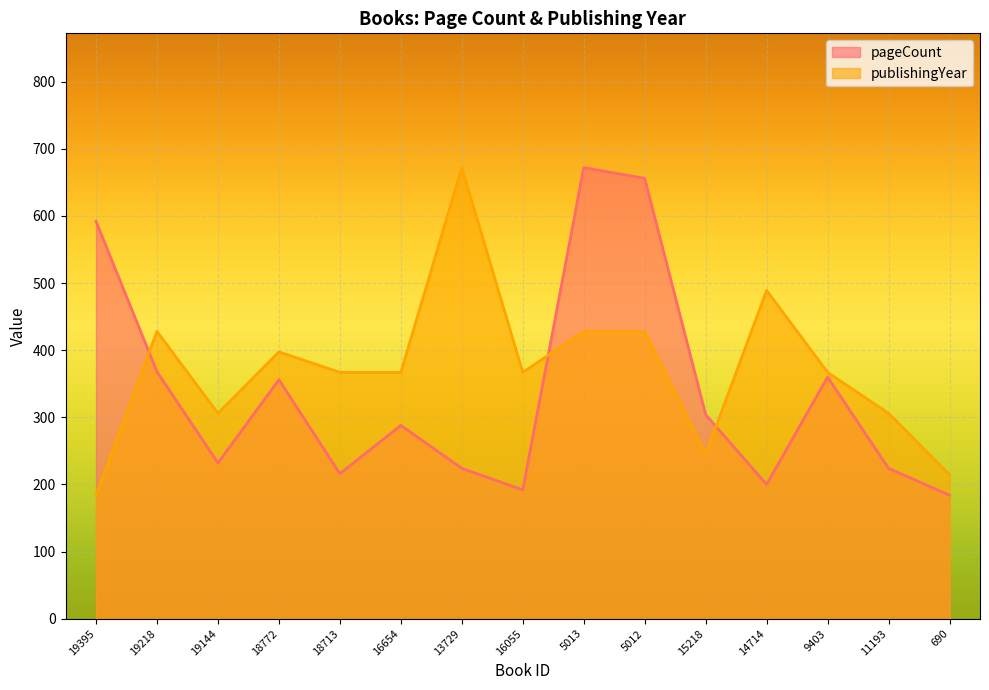

Which series ends up on top after the final intersection of publishingYear and pageCount?

publishingYear